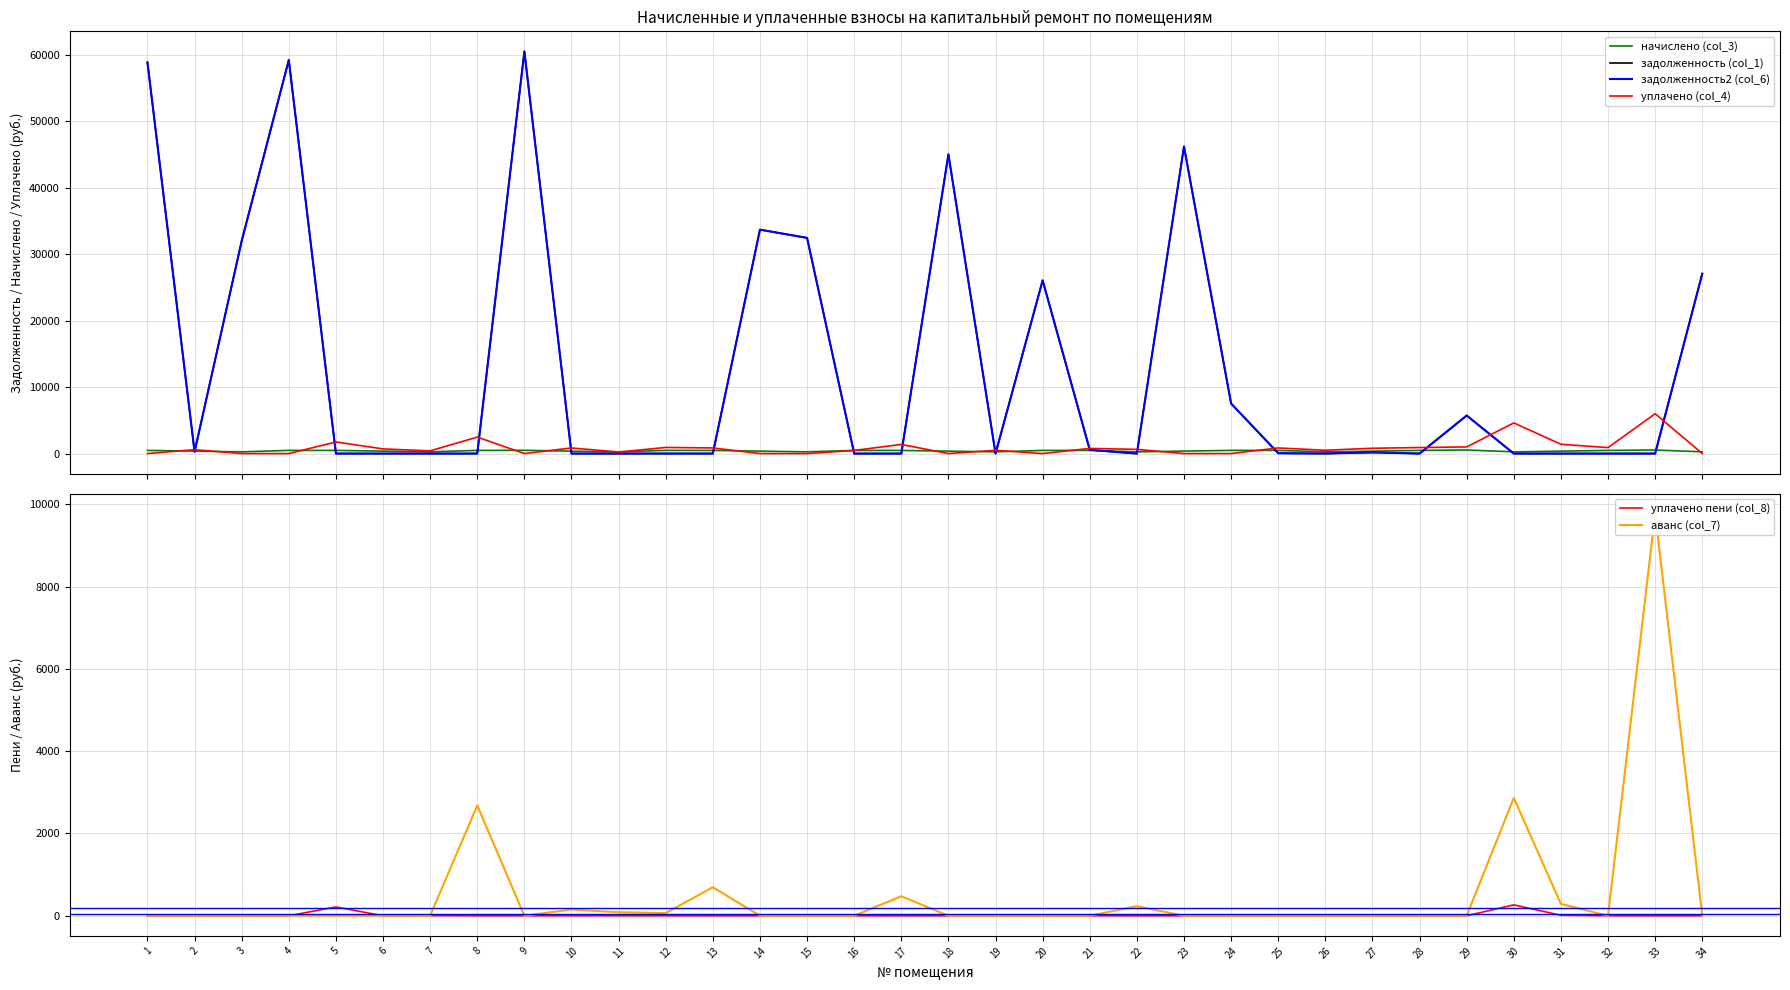

What is the average value of the уплачено (col_4) series?

866.6